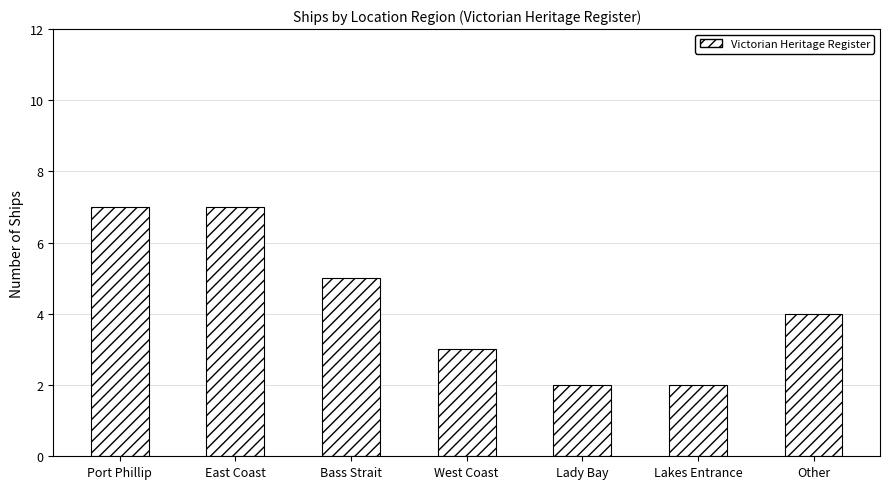

How many values are below 4?

3